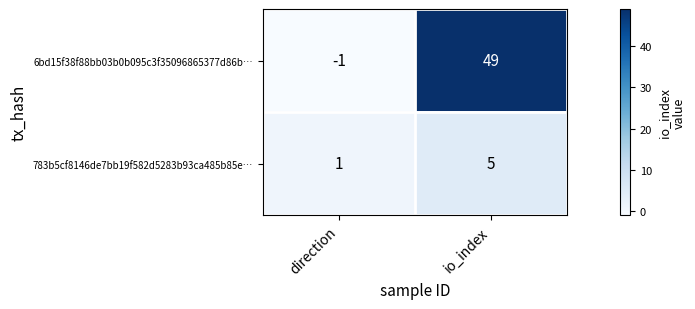

What is the minimum value shown in the chart?

-1